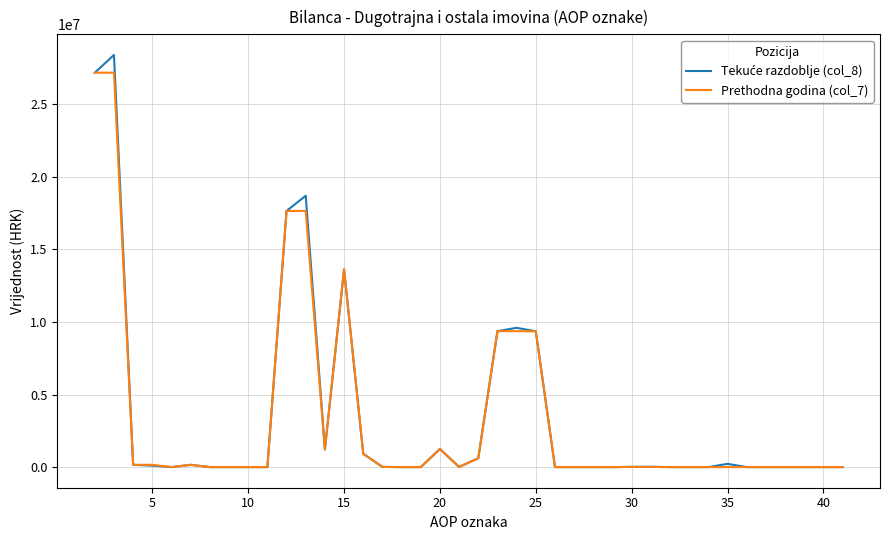

What is the maximum value shown in the chart?

28385822